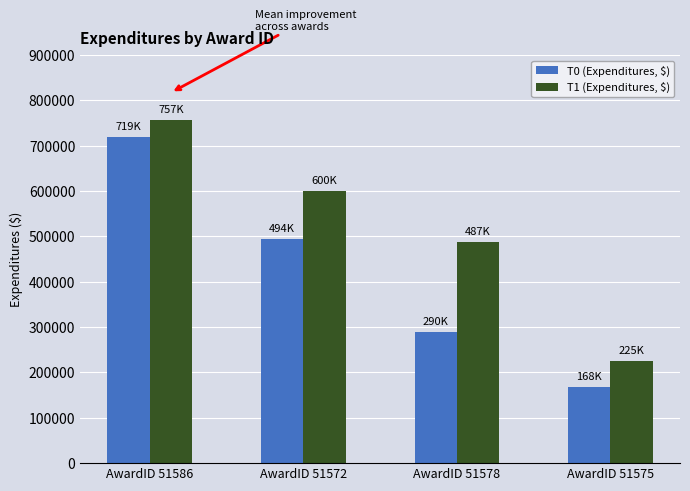

What is the difference between the T0 (Expenditures, $) values at AwardID 51572 and AwardID 51575?

325439